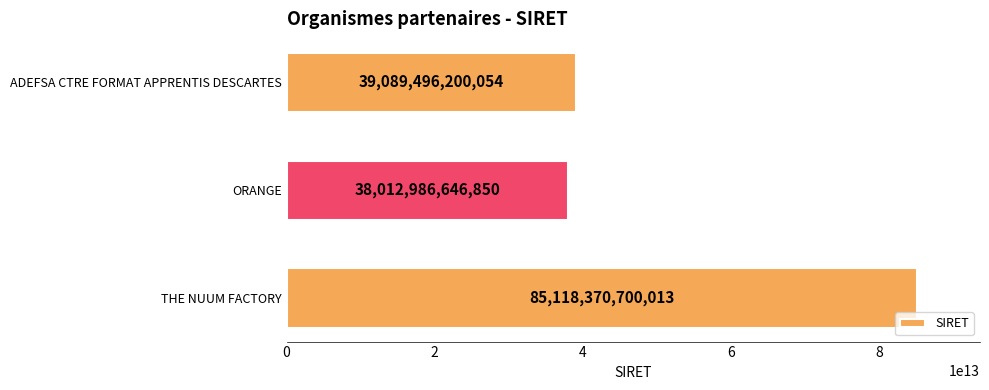

Which label corresponds to the smallest value in the chart?

ORANGE